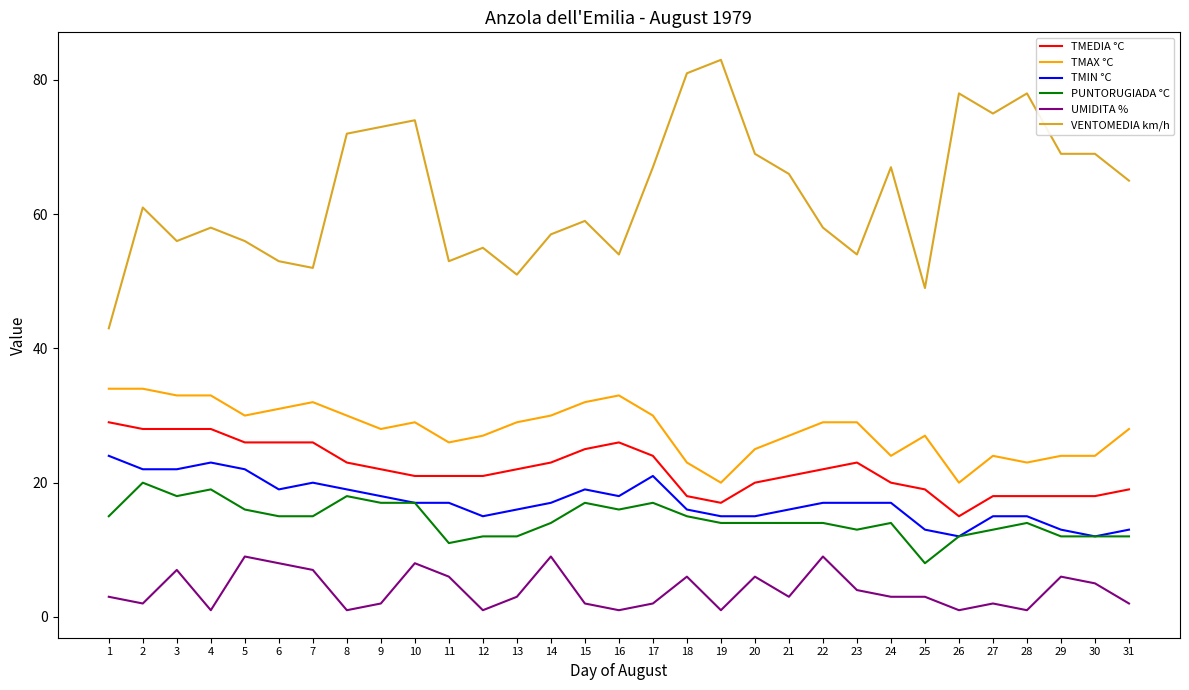

Read the TMIN °C value at 16, to the nearest 5.

20